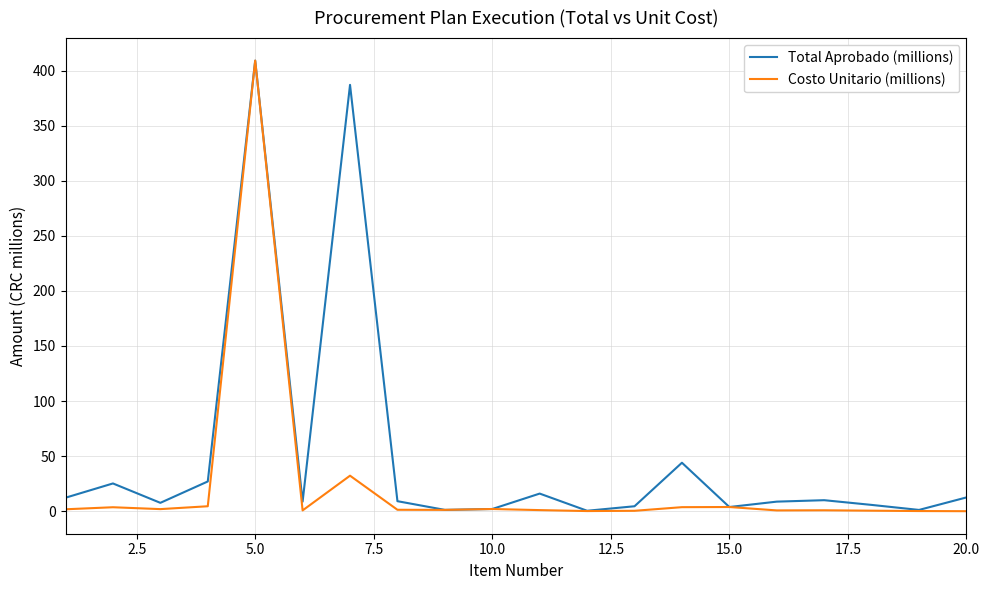

List the series in order of their overall mean, lowest first.

Costo Unitario (millions), Total Aprobado (millions)